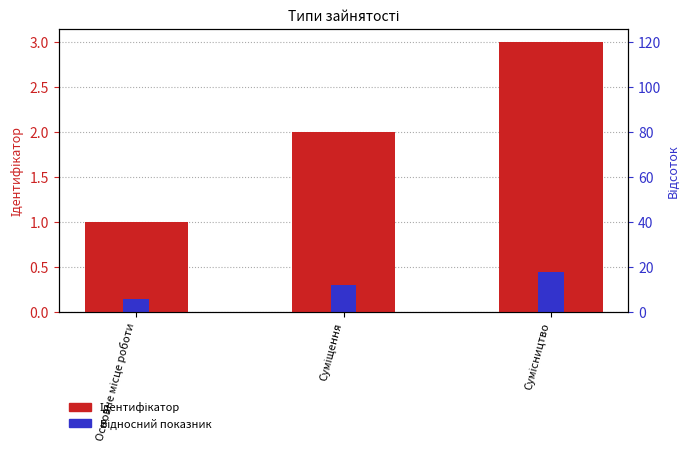

List the series in order of their peak value, lowest first.

Відносний показник, Ідентифікатор